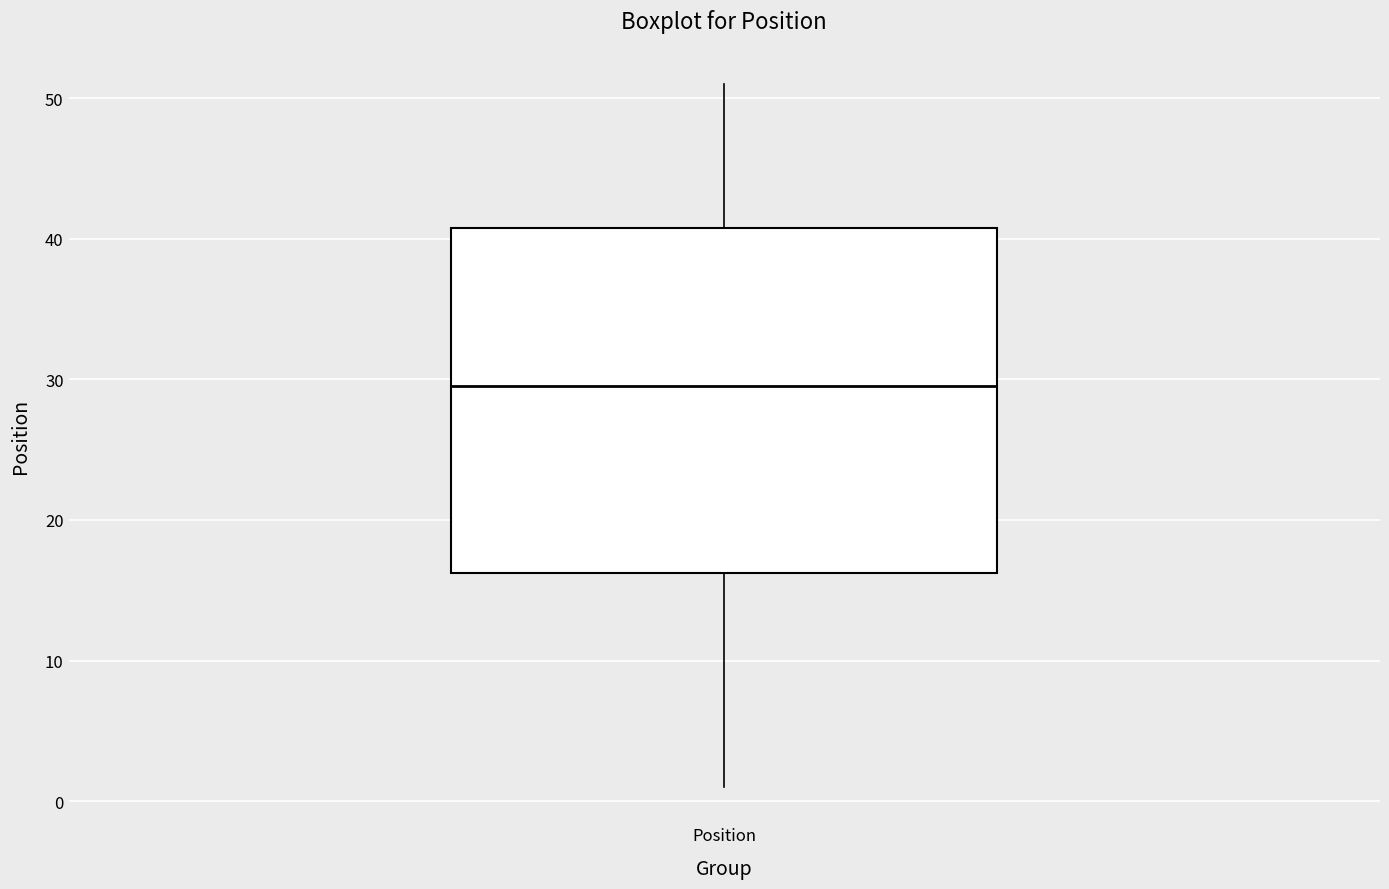

Transcribe this box plot: give where the median line is, the range the box spans, and where the two whiskers end, as read against the y-axis. The values are not printed on the chart, so give them approximately, as read against the axis.

median 30, box 16 to 41, whiskers 1 to 51